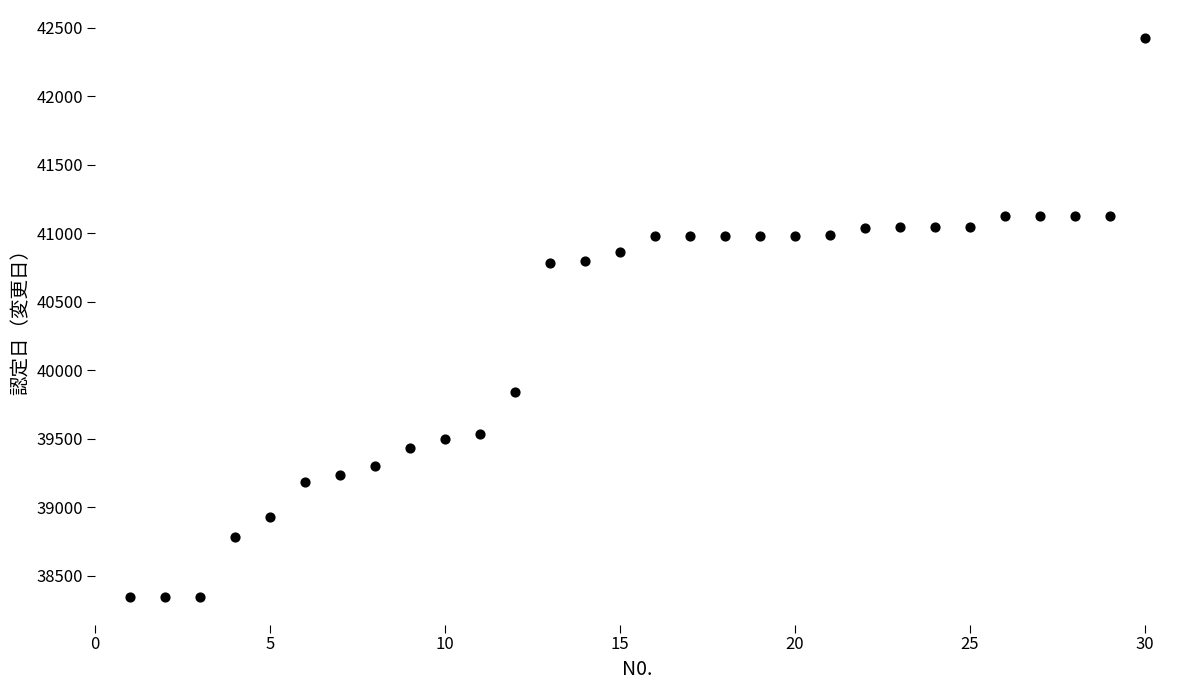

What is the range of X values (max minus min)?

29